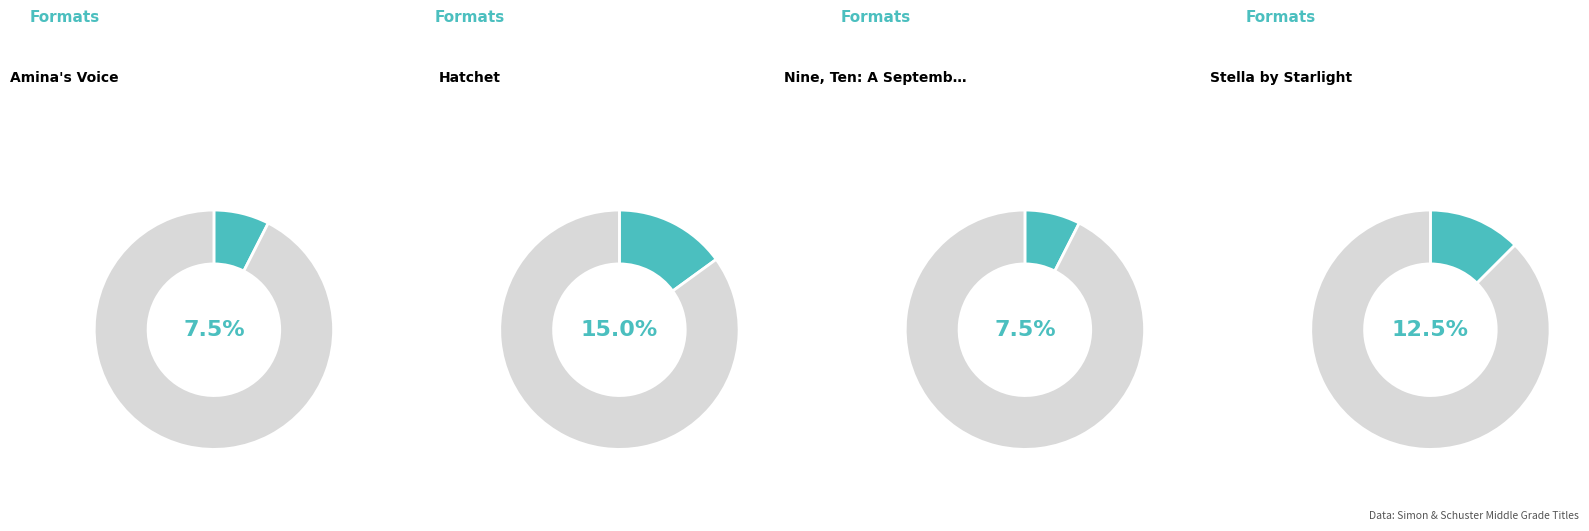

To the nearest percent, what percentage of the pie is 8?

8%